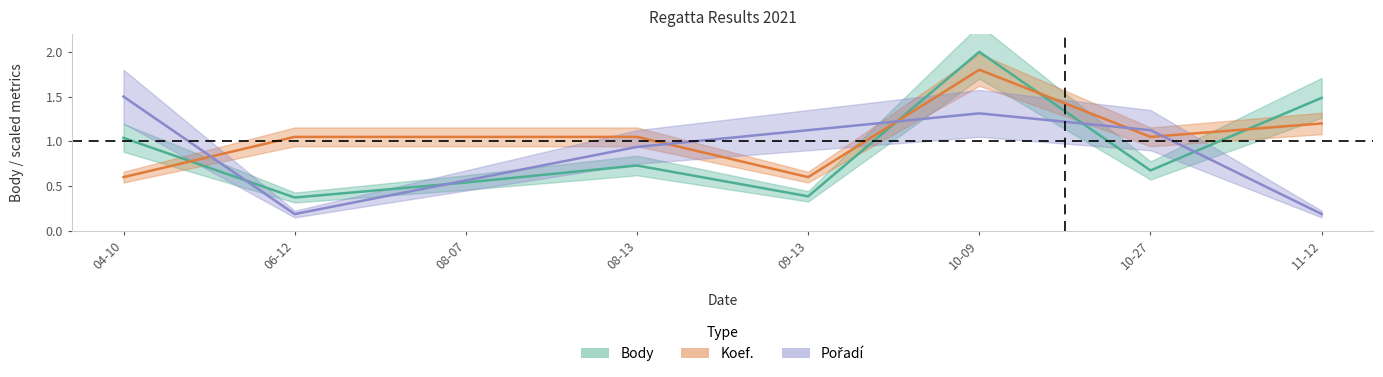

Between which two adjacent categories do Pořadí and Koef. first intersect?

04-10 and 06-12